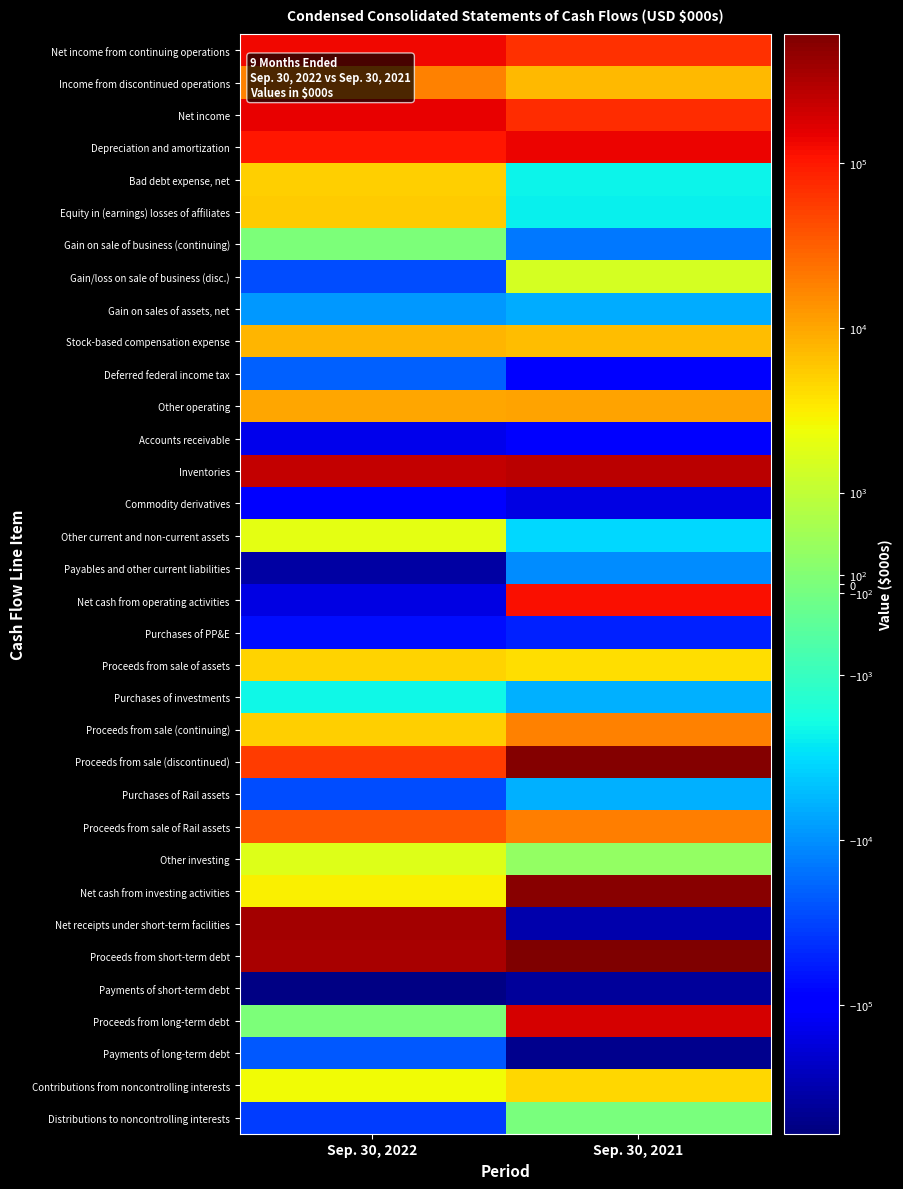

How many data points does each series have?

2